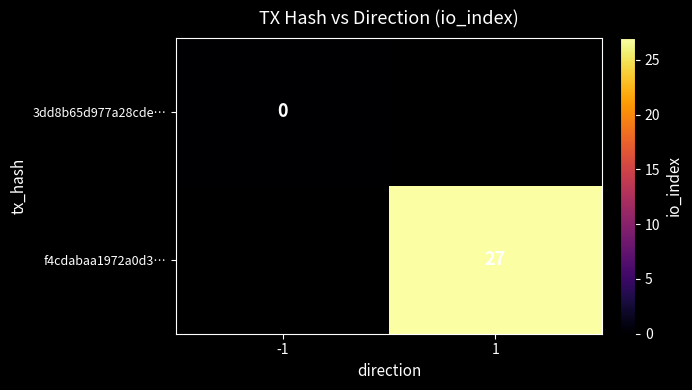

True or false: f4cdabaa1972a0d3… has a value of 46 at 1.

False